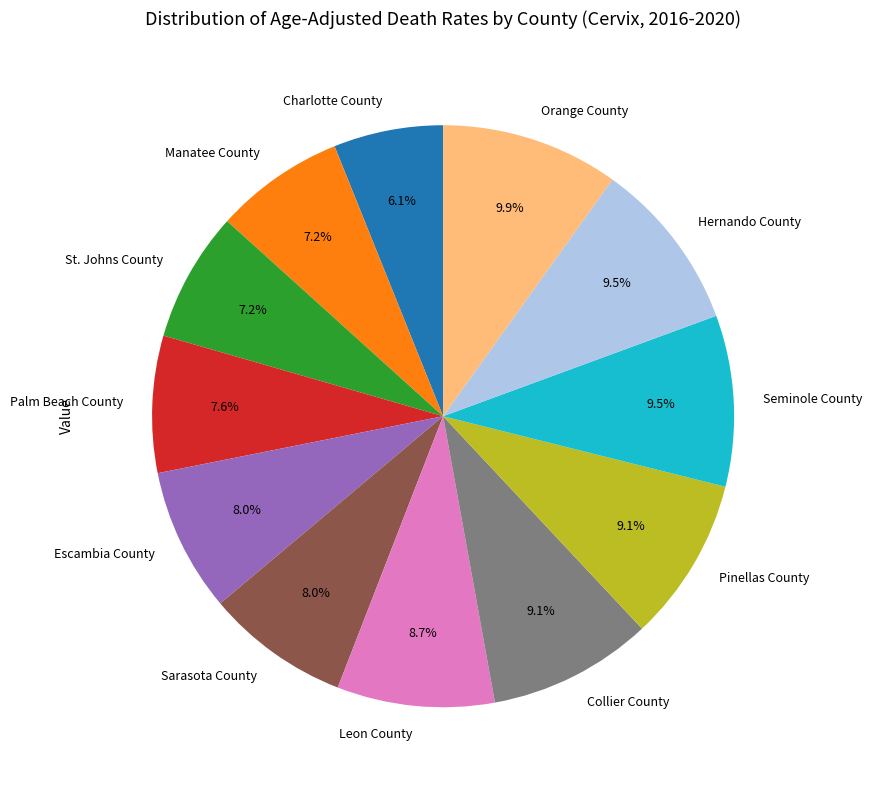

What percentage is the Pinellas County slice, to the nearest percent?

9%